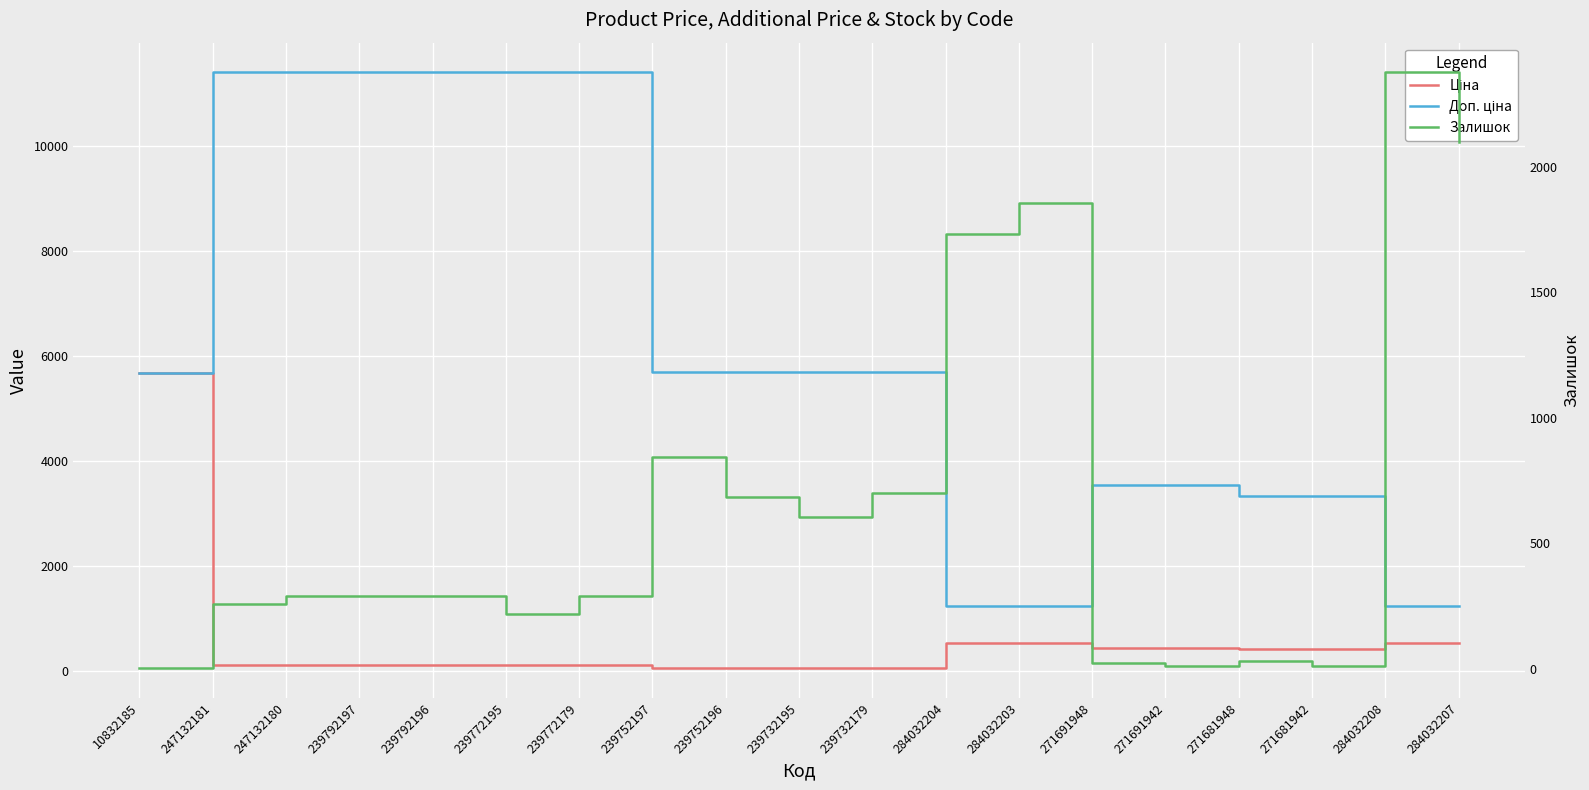

What is the average value of the Ціна series?

550.6